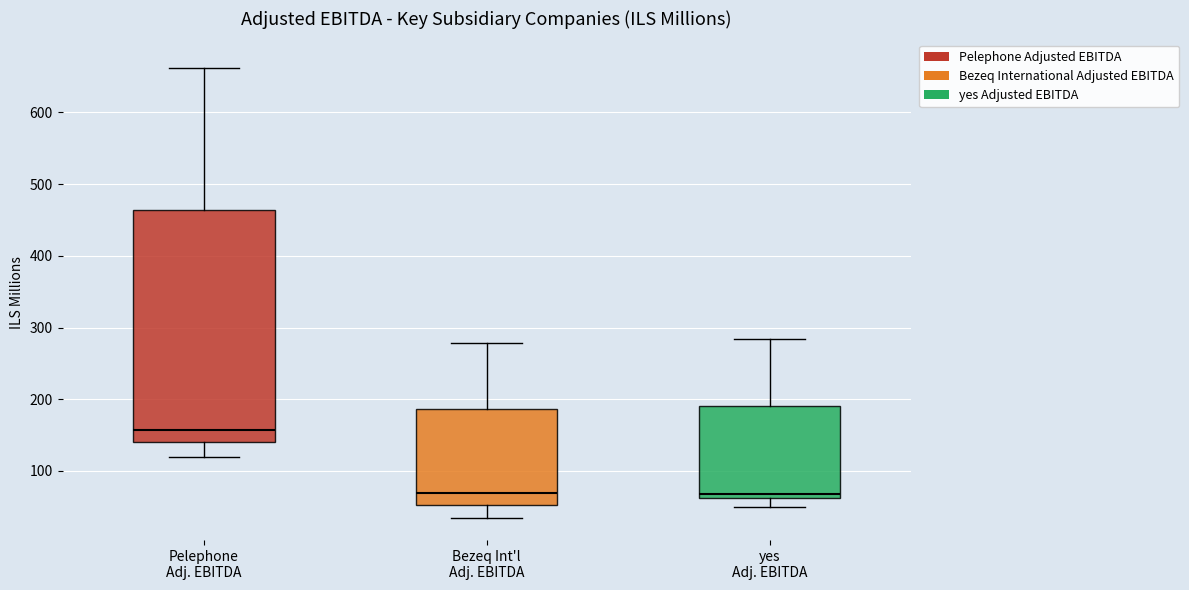

Reading left to right, read every box against the y-axis: the position of its median line, the range the box covers, and the ends of its whiskers. The values are not printed on the chart, so give them approximately, as read against the axis.

Pelephone Adj. EBITDA: median 160, box 140 to 460, whiskers 120 to 660
Bezeq Int'l Adj. EBITDA: median 70, box 50 to 190, whiskers 40 to 280
yes Adj. EBITDA: median 70, box 60 to 190, whiskers 50 to 280